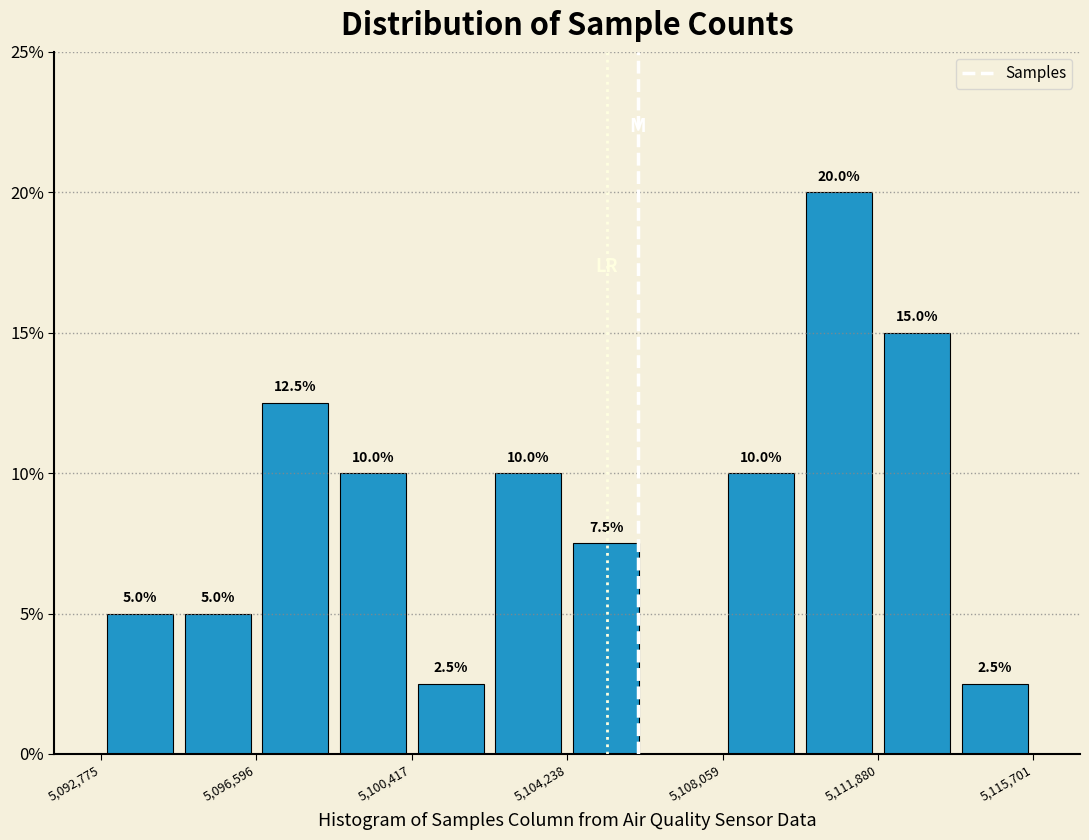

Read against the x-axis, roughly where is the centre of the tallest bar?

5111000